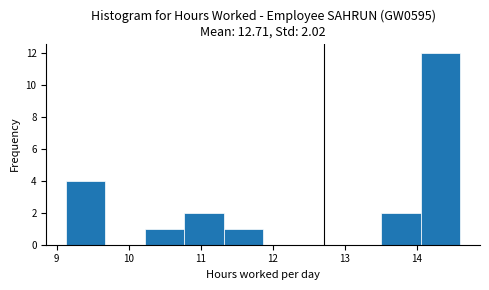

Over which range of the x-axis is the bar tallest?

14.1 to 14.6